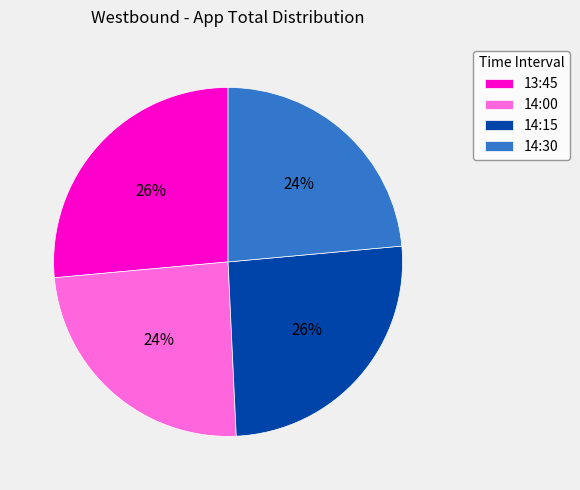

What percentage is the 13:45 slice, to the nearest percent?

26%